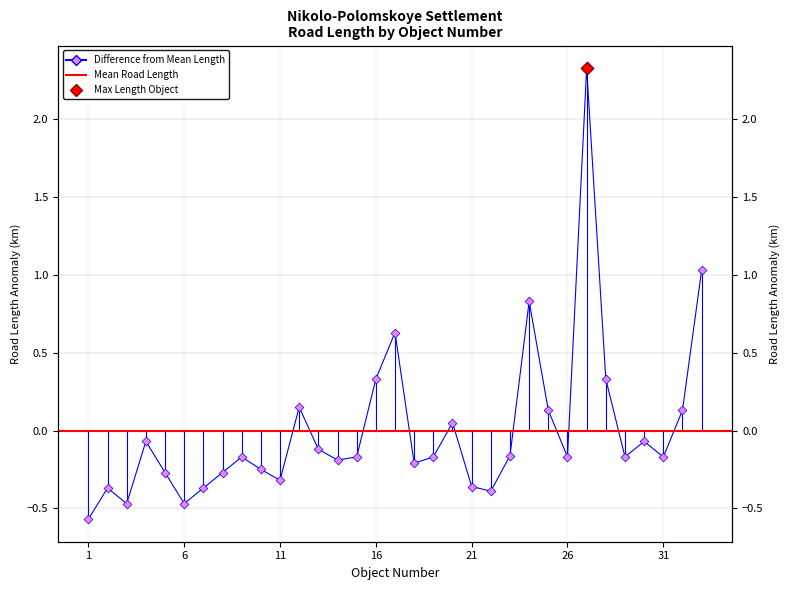

Which has a higher value, 17 or 22?

17